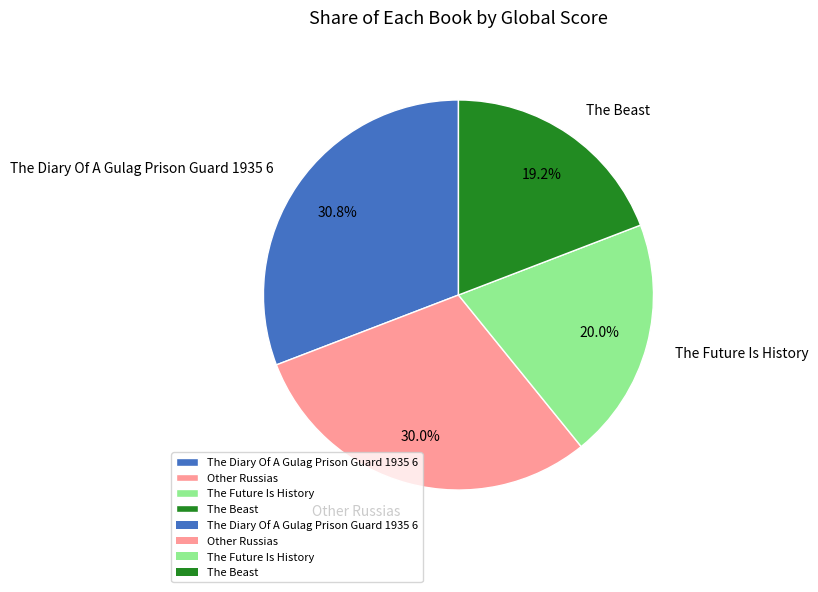

To the nearest percent, what is the average slice percentage?

25%